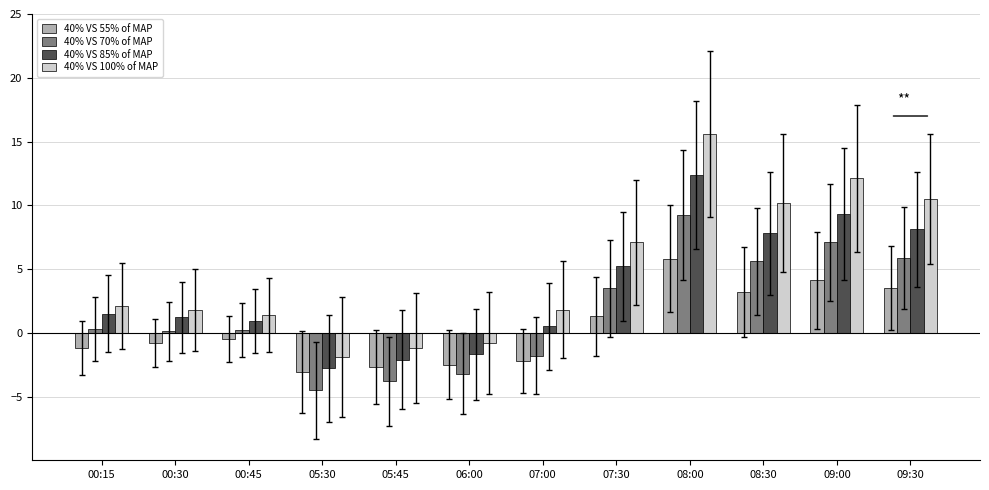

Is it true that 40% VS 55% of MAP equals 9.3 at 08:00?

False